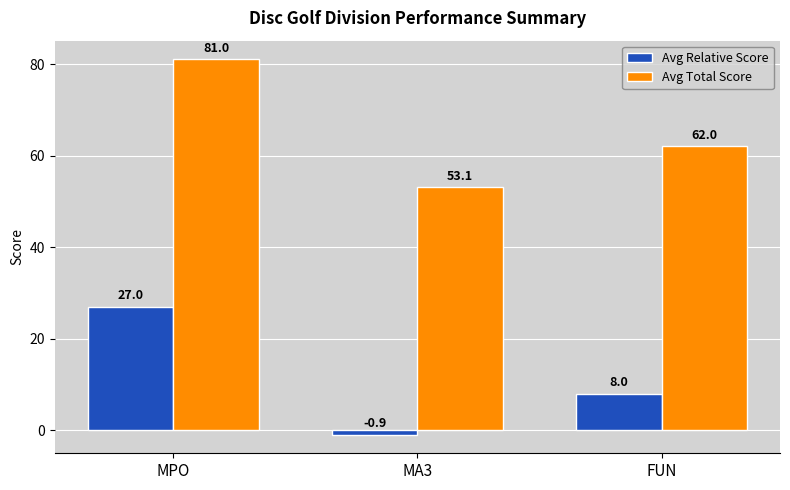

At which label does Avg Relative Score reach its peak?

MPO